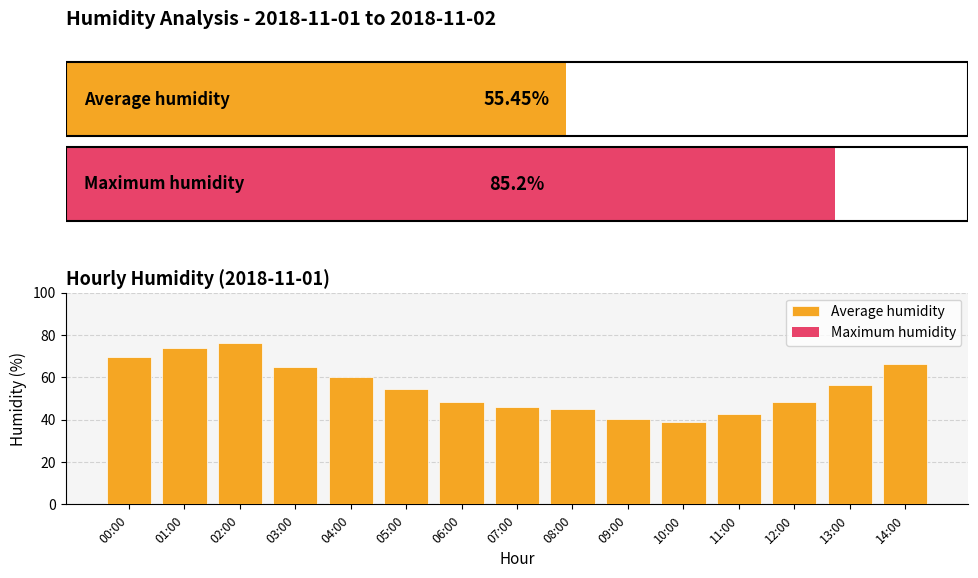

At how many categories does at least one series exceed 76?

1